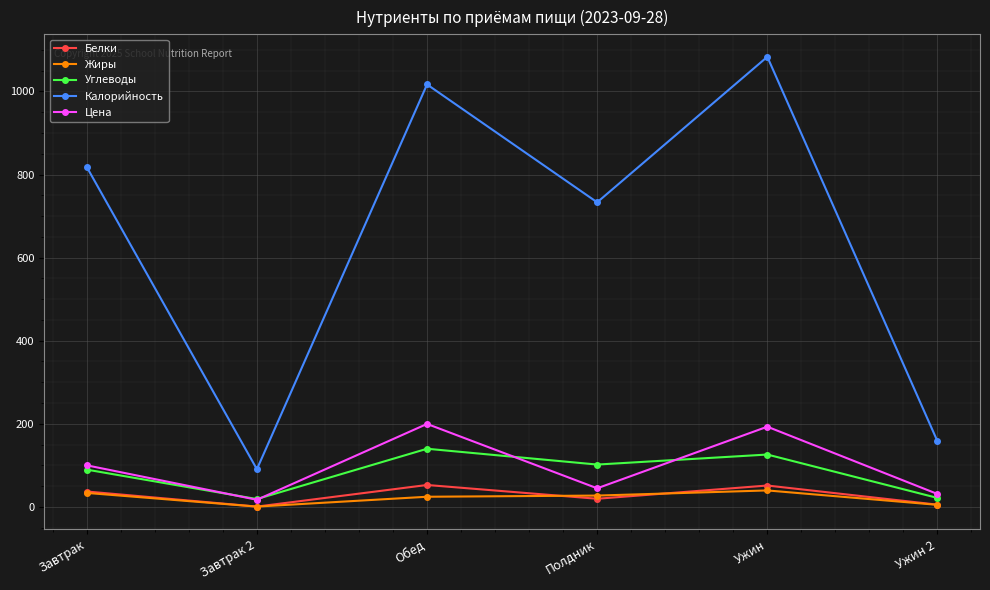

What position from the left is Полдник?

4